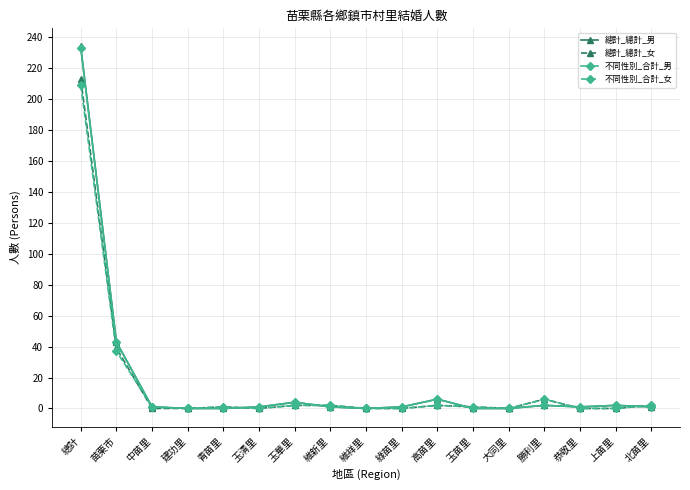

Is this an area chart (filled region under the line)?

No